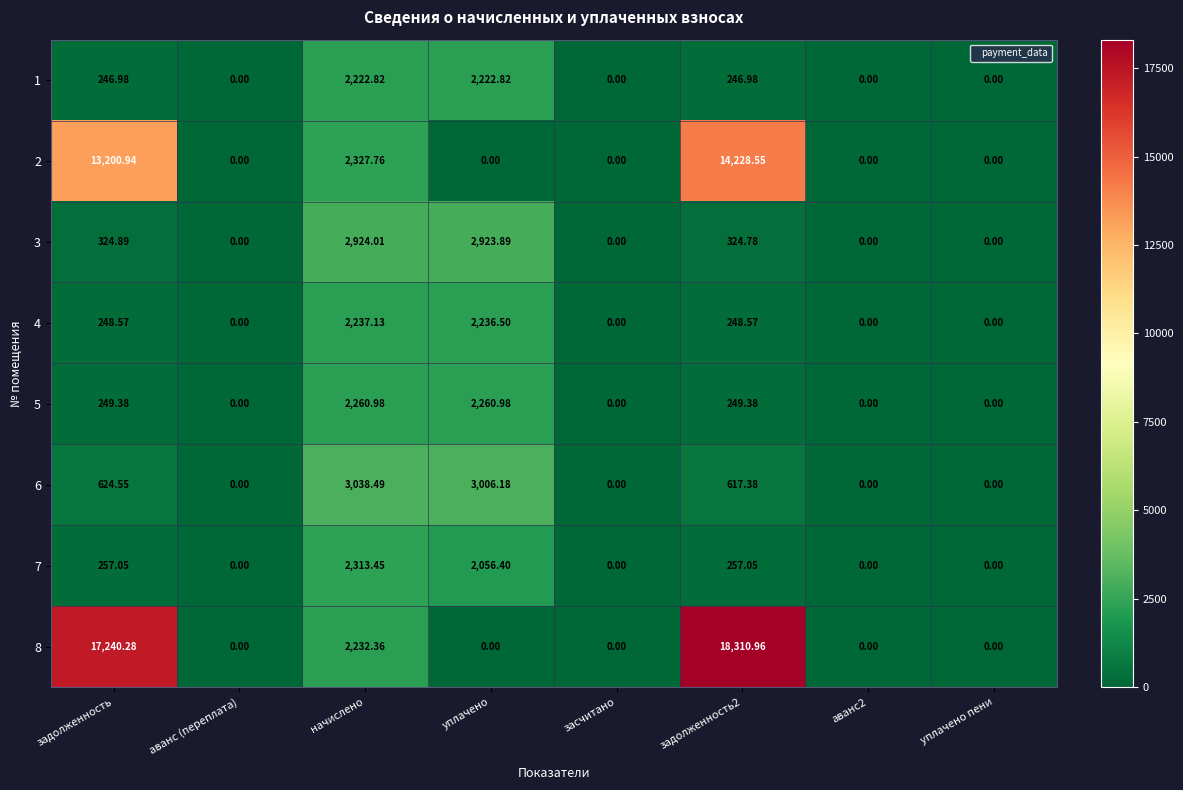

Is the value of 8 at аванс2 greater than the value of 3 at уплачено?

No